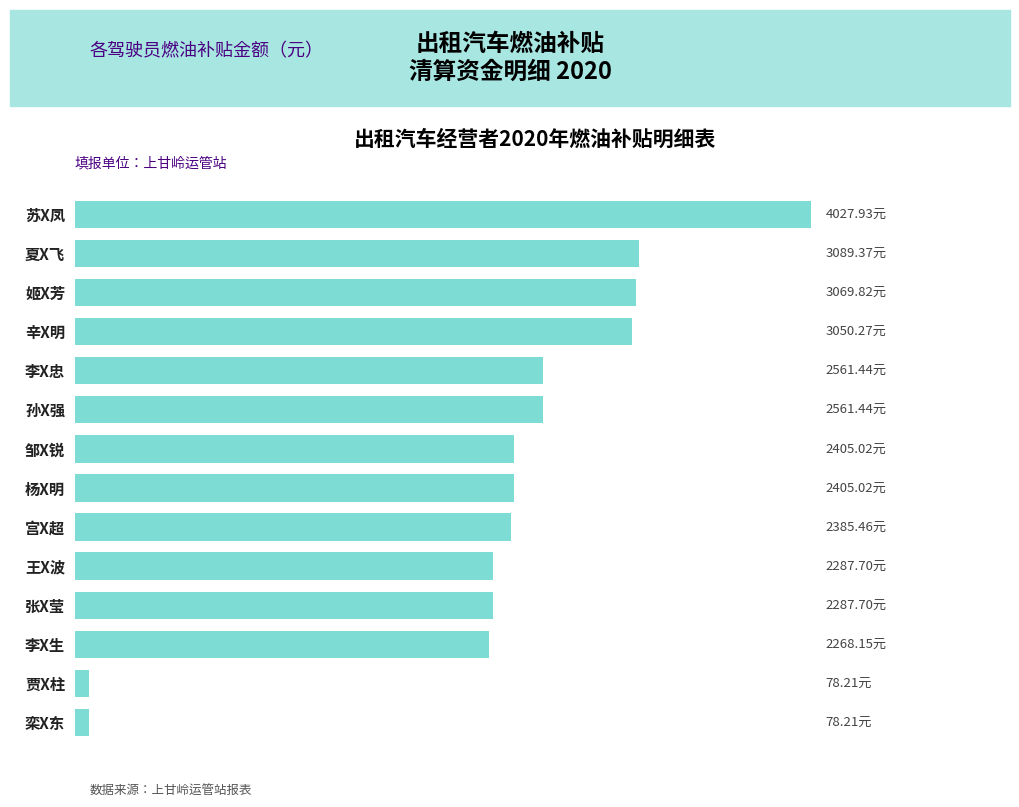

Are the bars horizontal?

Yes